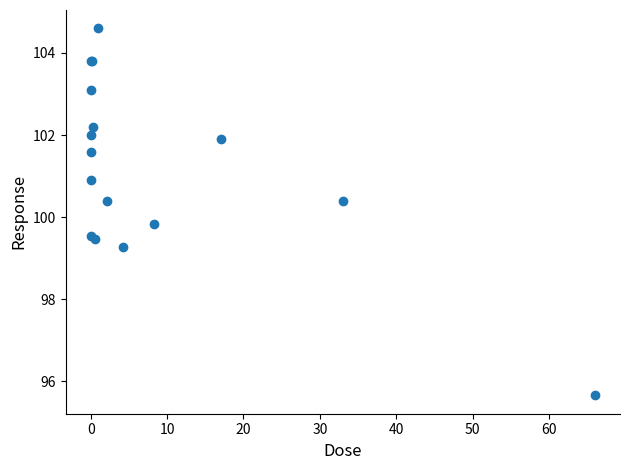

What Y value in the scatter plot is closest to 100?

99.8